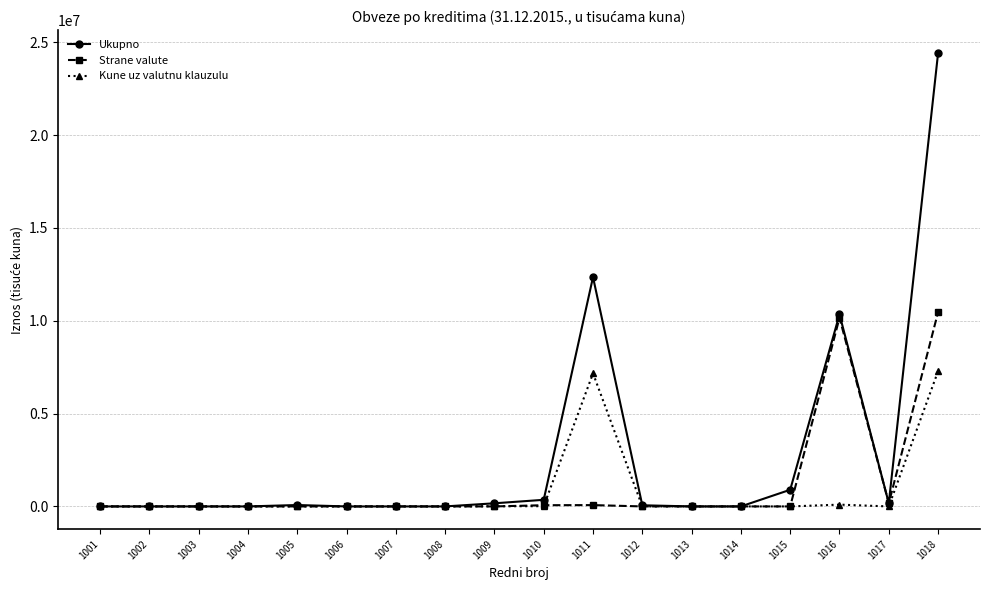

True or false: Kune uz valutnu klauzulu has more than 0 interior local peaks.

True